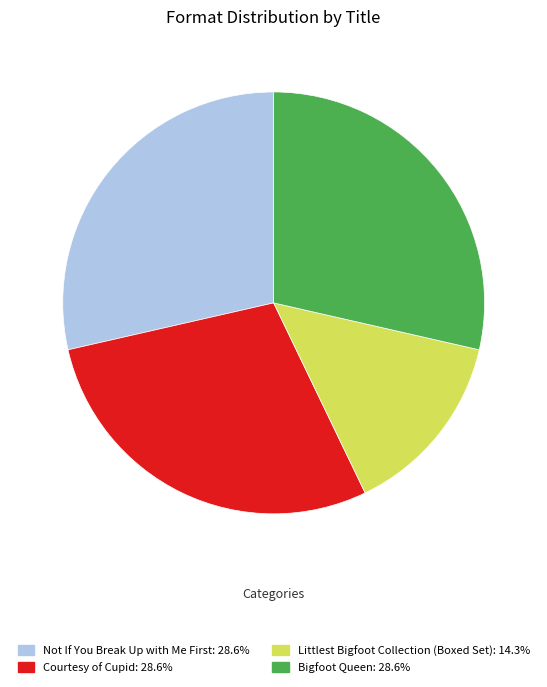

Which slice is the smallest?

Littlest Bigfoot Collection (Boxed Set)